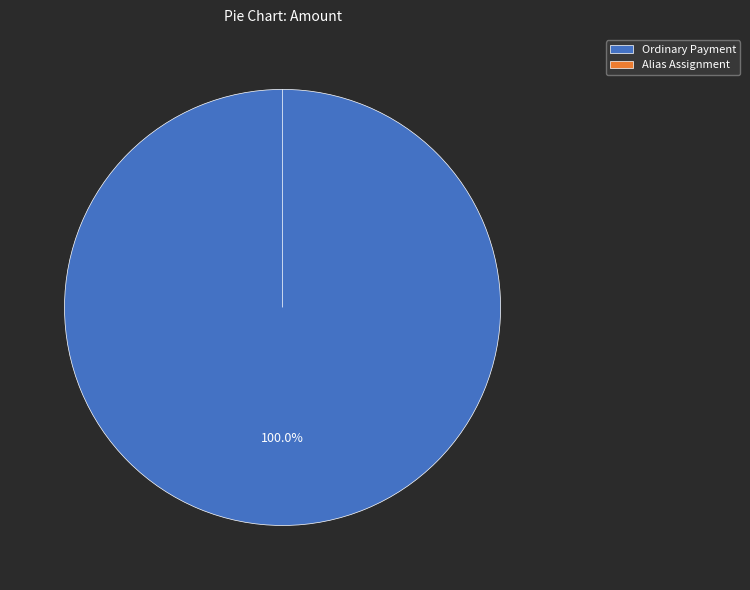

Rank the categories by value from highest to lowest.

502891, 502892